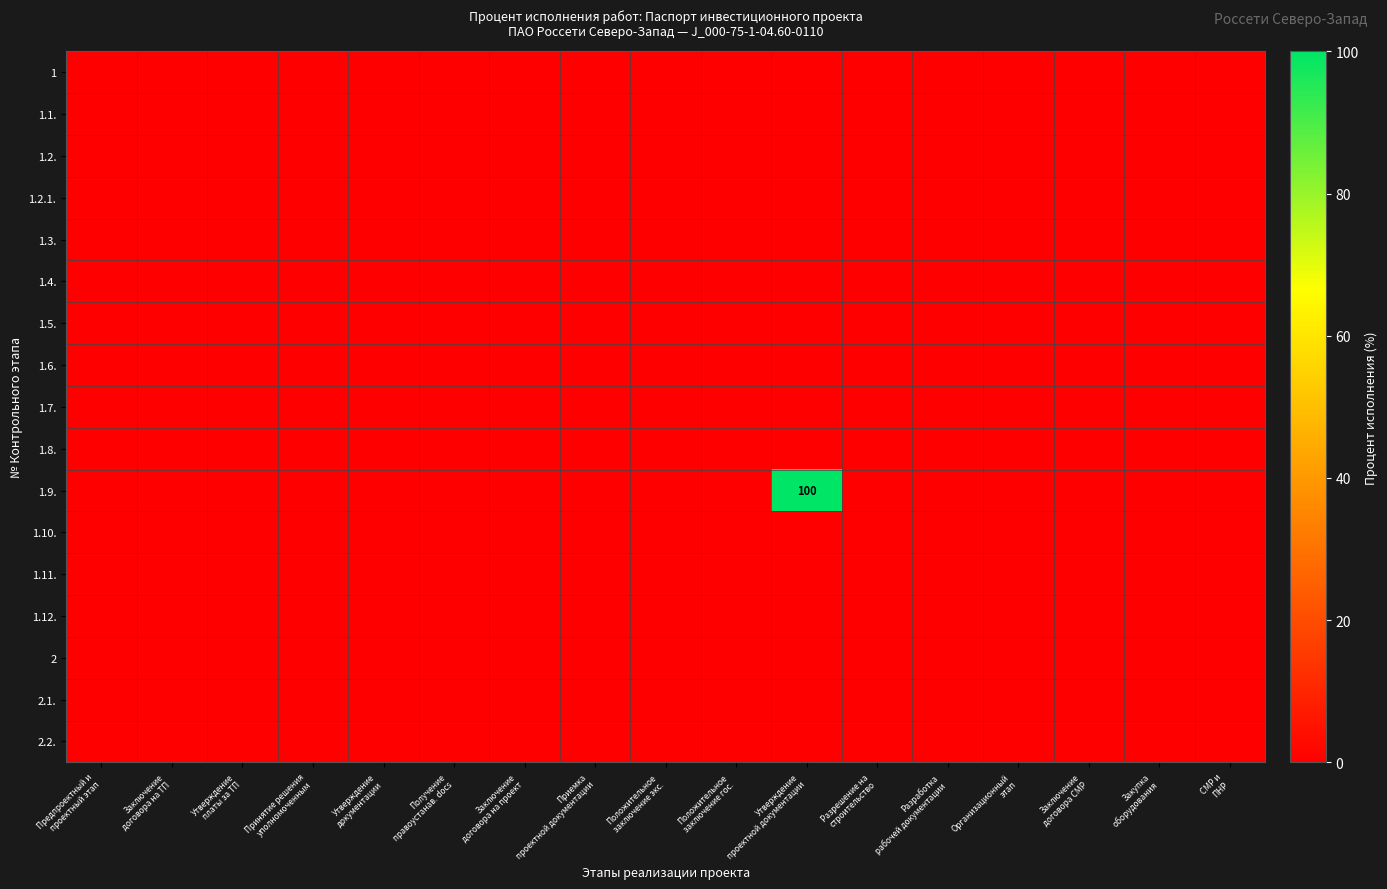

The 1.5. series shows 0 at Заключение договора СМР. True or false?

True